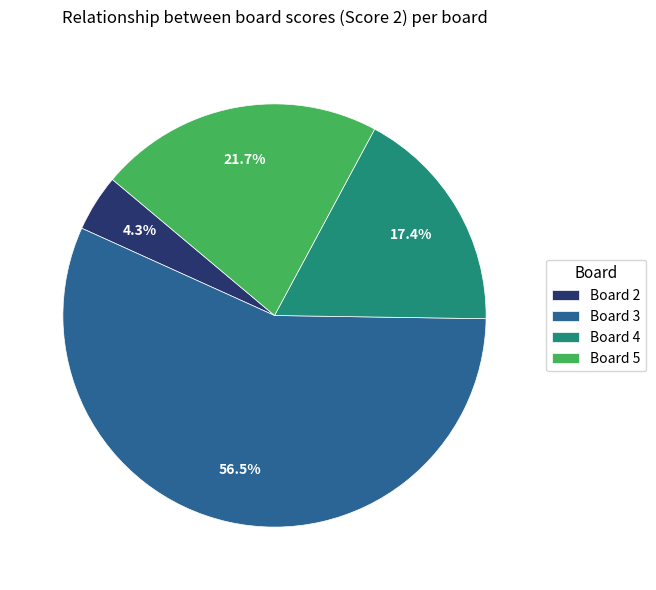

Which has a higher value, Board 2 or Board 5?

Board 5